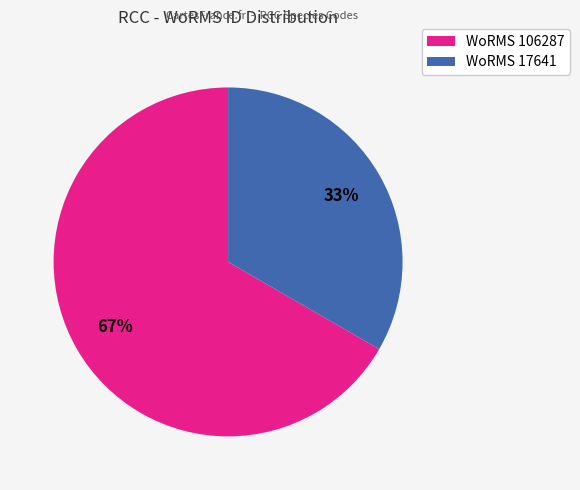

Which slice is the smallest?

WoRMS 17641